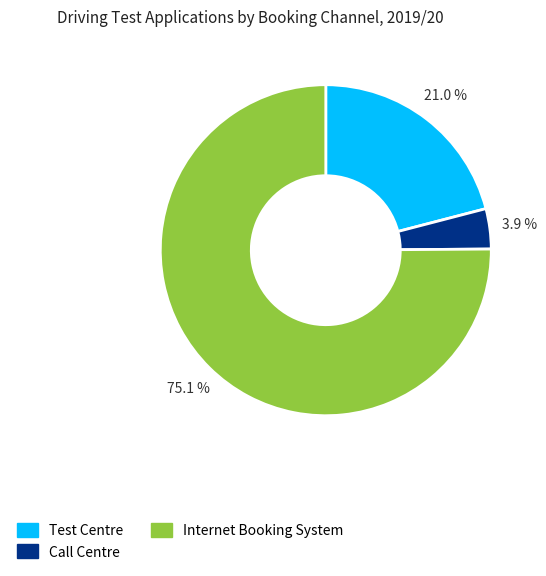

How much of the chart is everything except Call Centre?

96.1%